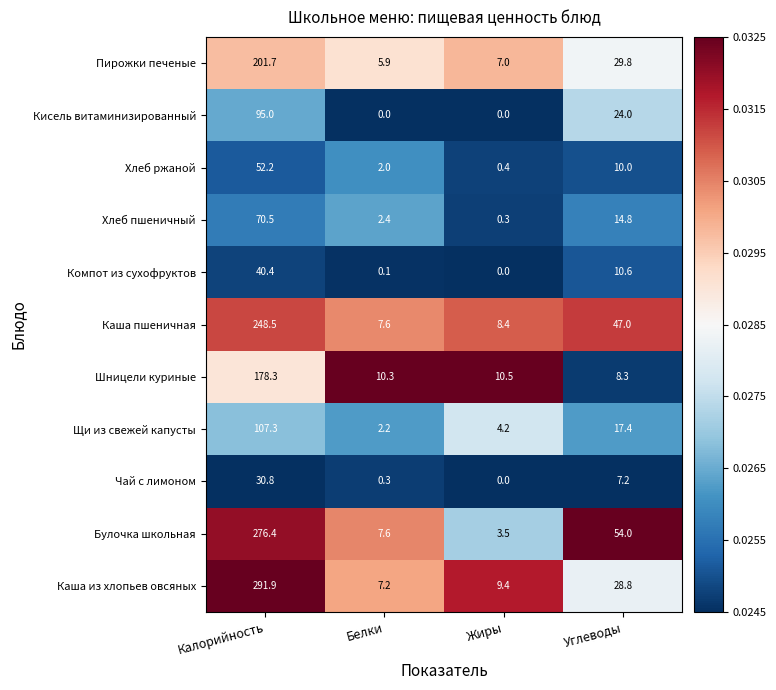

Between Калорийность and Жиры, which series saw the biggest shift?

Каша из хлопьев овсяных